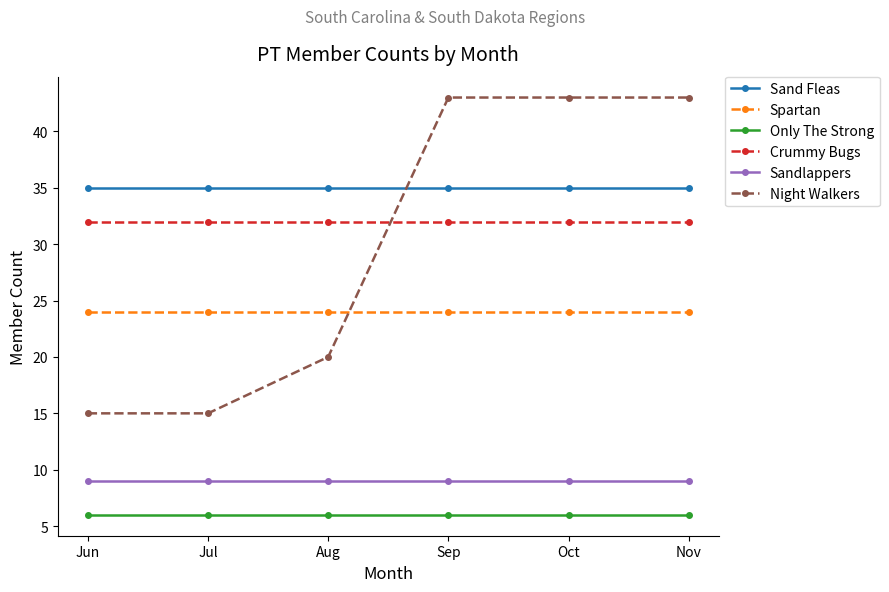

What is the greatest value displayed?

43